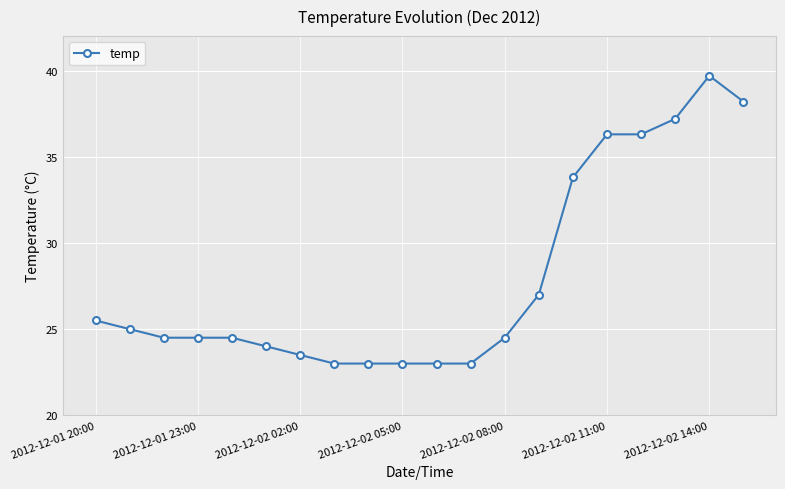

What is the smallest value displayed?

23.0